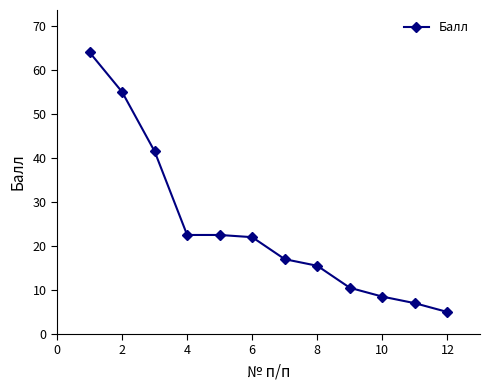

What is the value of the 7th point from the left?

17.0